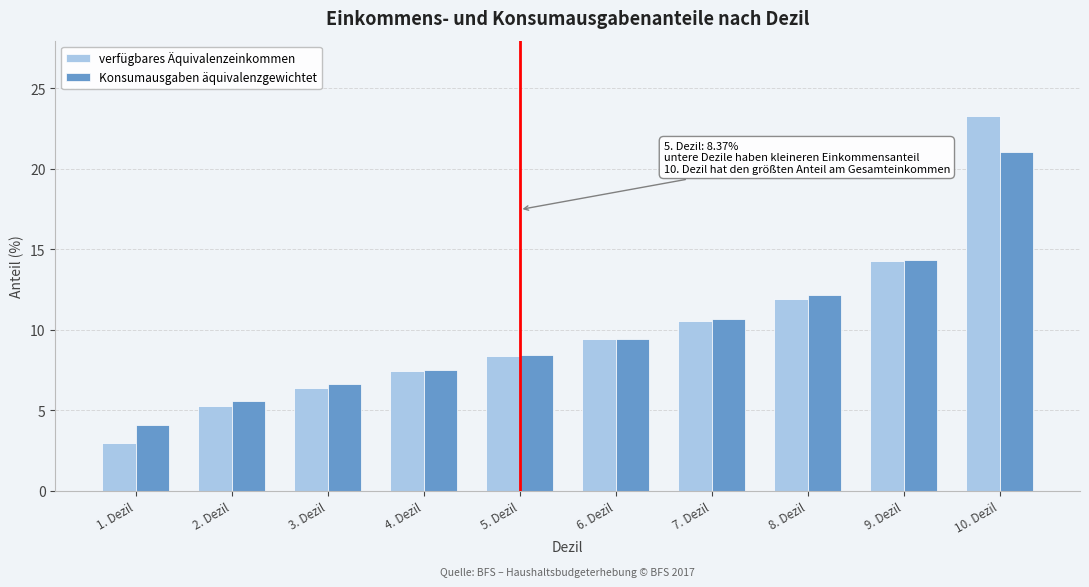

Reading left to right, what are all the values shown in this chart?

verfügbares Äquivalenzeinkommen: 2.9	5.3	6.4	7.4	8.4	9.5	10.6	11.9	14.3	23.3
Konsumausgaben äquivalenzgewichtet: 4.1	5.6	6.7	7.5	8.5	9.5	10.7	12.2	14.3	21.1